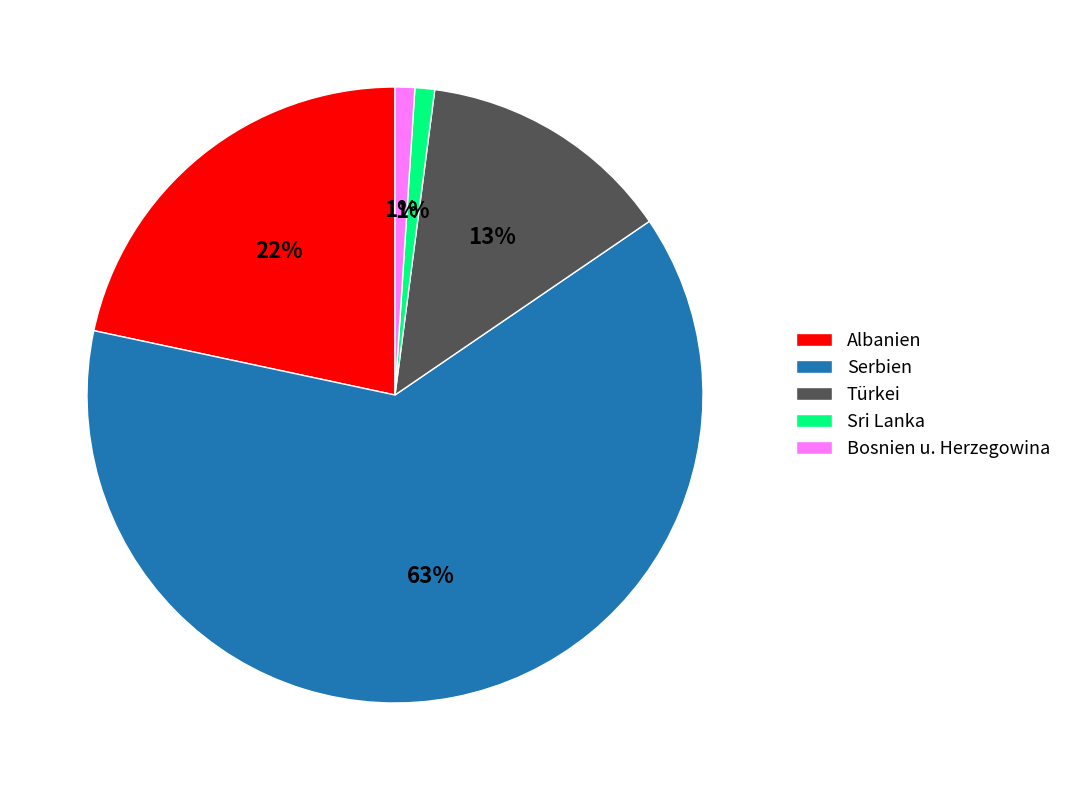

Combined, do Serbien and Albanien account for over 50%?

Yes